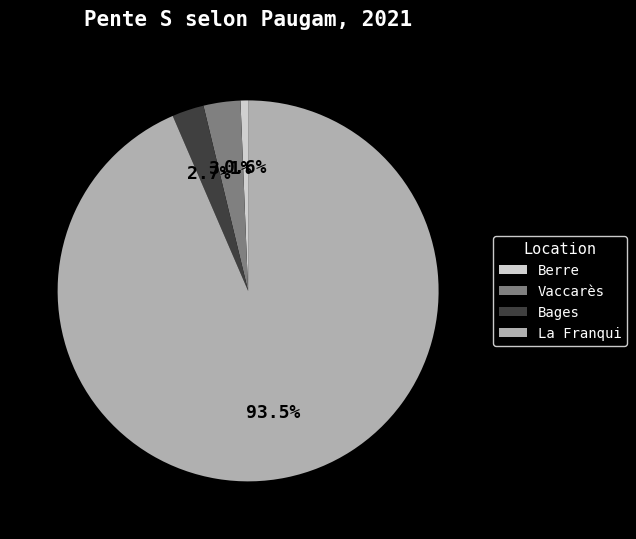

What is the majority slice?

La Franqui